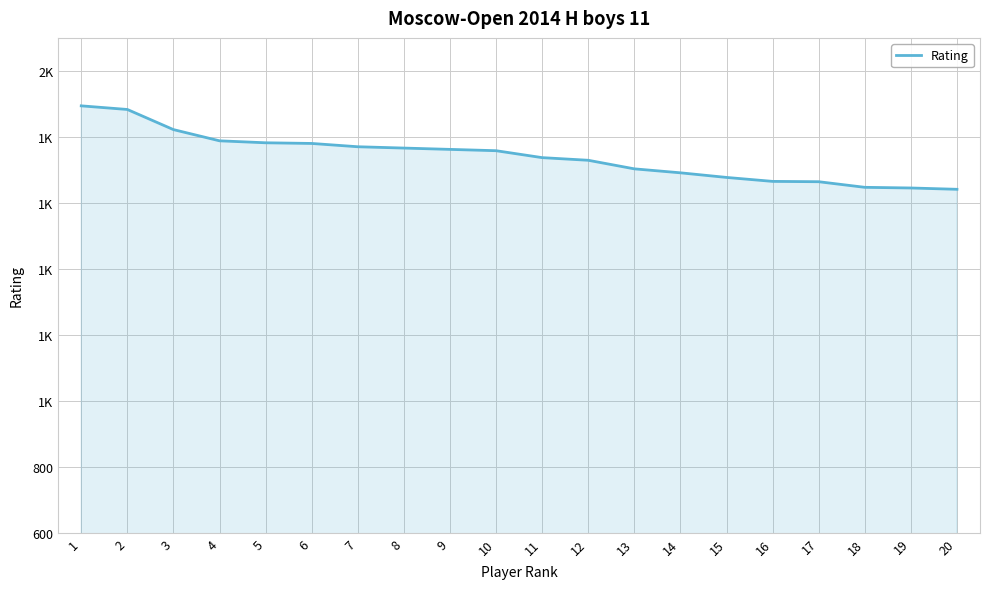

The chart shows a value of 1677 at 15. True or false?

True